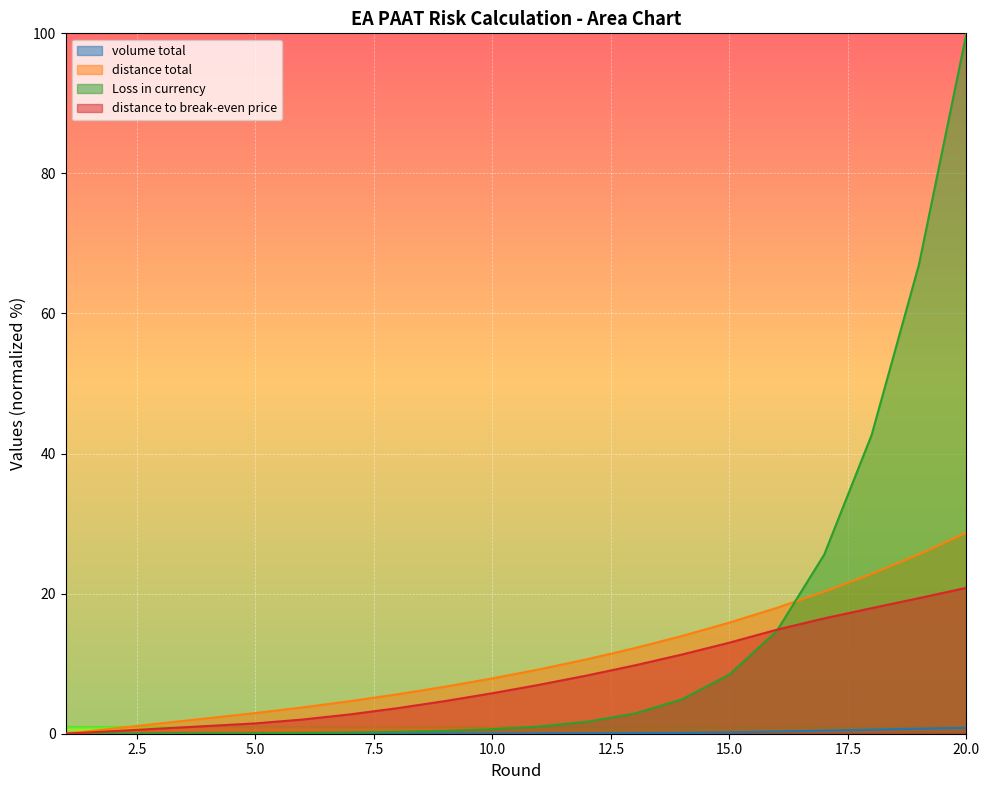

True or false: distance to break-even price has a value of 15.7 at 14.

False